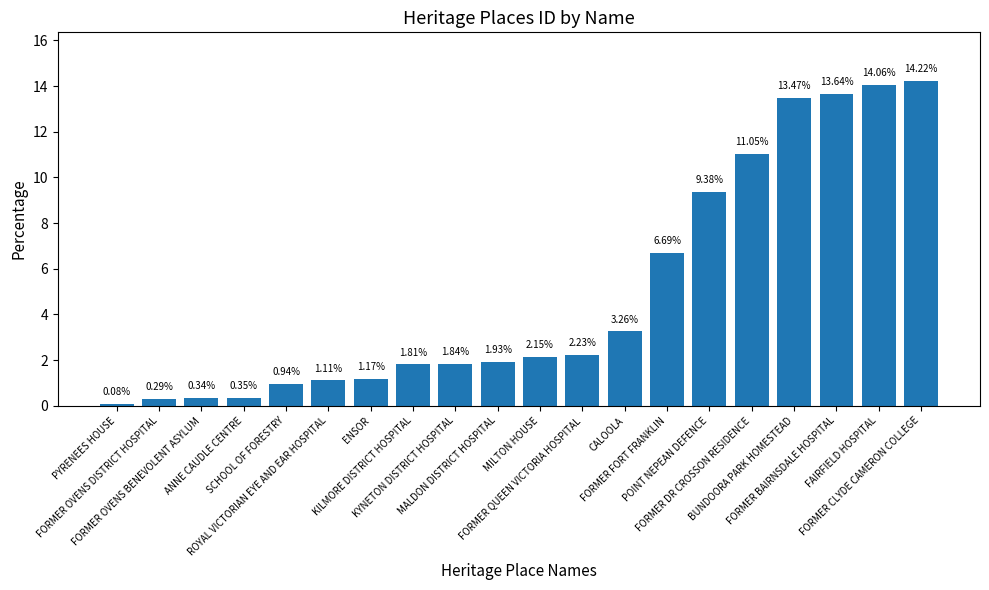

Count the number of data series in this chart.

1